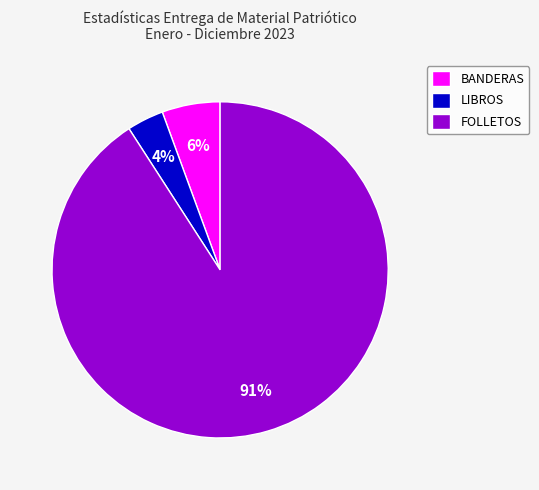

Between FOLLETOS and BANDERAS, which is larger?

FOLLETOS